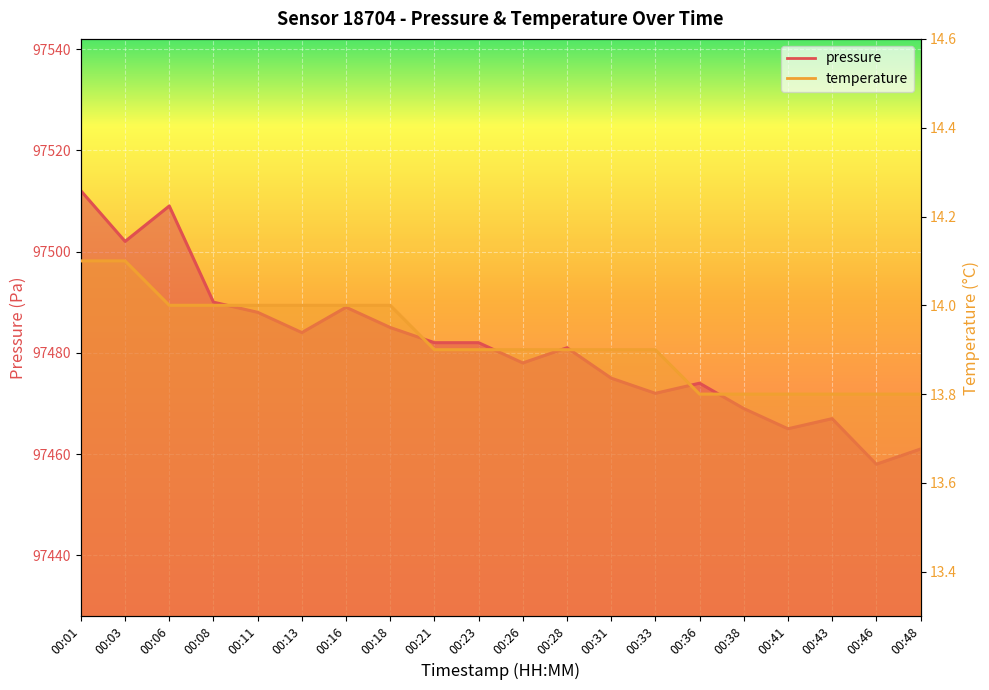

How many values in the pressure series are below 97482?

10